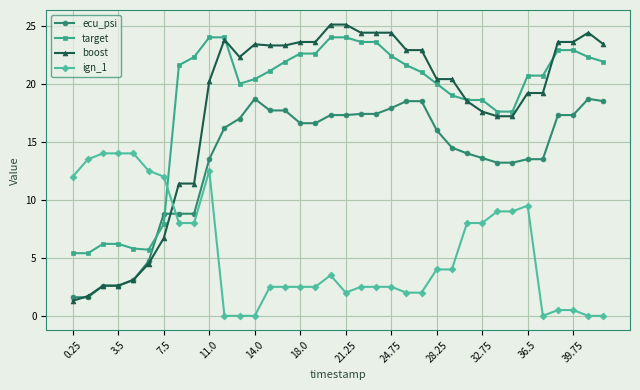

What is the highest value of the ign_1 series?

14.0